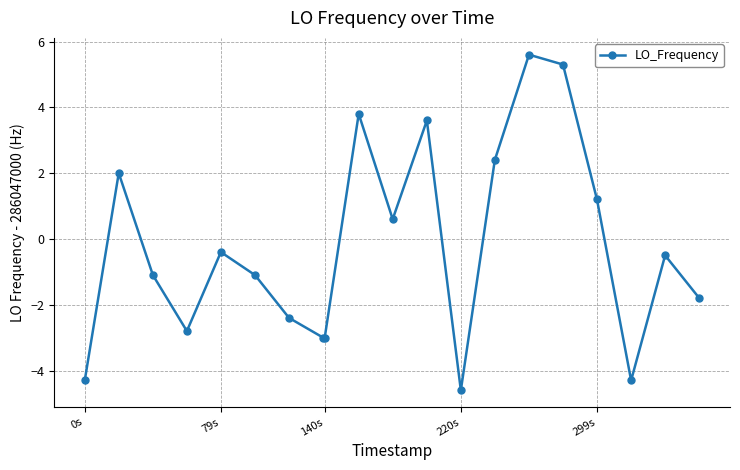

What is the sum of all values?

-4.8